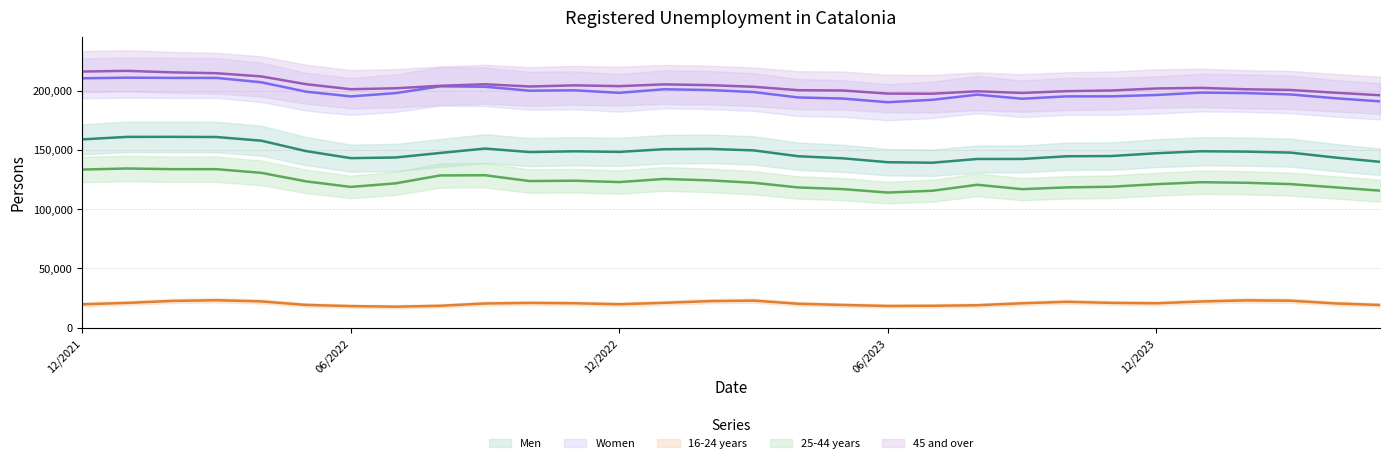

Reading left to right, list all the values displayed in this chart.

Men: 05/2024=139892	04/2024=143515	03/2024=147680	02/2024=148496	01/2024=148803	12/2023=147128	11/2023=144788	10/2023=144582	09/2023=142326	08/2023=142309	07/2023=139149	06/2023=139571	05/2023=142848	04/2023=144620	03/2023=149552	02/2023=150839	01/2023=150541	12/2022=148257	11/2022=148776	10/2022=148123	09/2022=151086	08/2022=147374	07/2022=143563	06/2022=143005	05/2022=148956	04/2022=157718	03/2022=160826	02/2022=160977	01/2022=160930	12/2021=158835
Women: 05/2024=190890	04/2024=193515	03/2024=196709	02/2024=197877	01/2024=198268	12/2023=196253	11/2023=195119	10/2023=195111	09/2023=193106	08/2023=196563	07/2023=192207	06/2023=190173	05/2023=193255	04/2023=194175	03/2023=198749	02/2023=200449	01/2023=201103	12/2022=198081	11/2022=200206	10/2022=199873	09/2022=203232	08/2022=203571	07/2022=197828	06/2022=195076	05/2022=199071	04/2022=206980	03/2022=210660	02/2022=210683	01/2022=210872	12/2021=210323
16-24 years: 05/2024=19146	04/2024=20479	03/2024=22780	02/2024=23045	01/2024=22104	12/2023=20596	11/2023=20948	10/2023=21844	09/2023=20597	08/2023=18942	07/2023=18484	06/2023=18323	05/2023=19176	04/2023=20195	03/2023=22856	02/2023=22397	01/2023=20990	12/2022=19787	11/2022=20620	10/2022=20899	09/2022=20433	08/2022=18479	07/2022=17733	06/2022=18206	05/2022=19222	04/2022=22174	03/2022=23161	02/2022=22578	01/2022=20902	12/2021=19740
25-44 years: 05/2024=115578	04/2024=118386	03/2024=121102	02/2024=122236	01/2024=122709	12/2023=121040	11/2023=118903	10/2023=118342	09/2023=116854	08/2023=120539	07/2023=115523	06/2023=113983	05/2023=116885	04/2023=118291	03/2023=122241	02/2023=124296	01/2023=125443	12/2022=122824	11/2022=123968	10/2022=123671	09/2022=128573	08/2022=128426	07/2022=121737	06/2022=118745	05/2022=123423	04/2022=130600	03/2022=133702	02/2022=133718	01/2022=134280	12/2021=133385
45 and over: 05/2024=196058	04/2024=198165	03/2024=200507	02/2024=201092	01/2024=202258	12/2023=201745	11/2023=200056	10/2023=199507	09/2023=197981	08/2023=199391	07/2023=197349	06/2023=197438	05/2023=200042	04/2023=200309	03/2023=203204	02/2023=204595	01/2023=205211	12/2022=203727	11/2022=204394	10/2022=203426	09/2022=205312	08/2022=204040	07/2022=201921	06/2022=201130	05/2022=205382	04/2022=211924	03/2022=214623	02/2022=215364	01/2022=216620	12/2021=216033